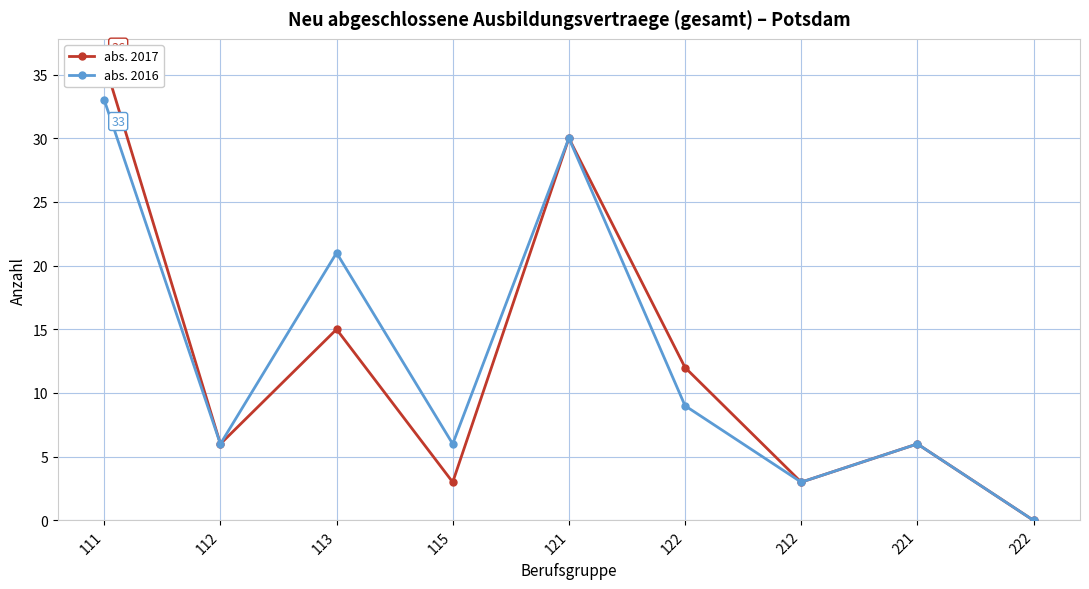

At how many categories does at least one series exceed 1?

8